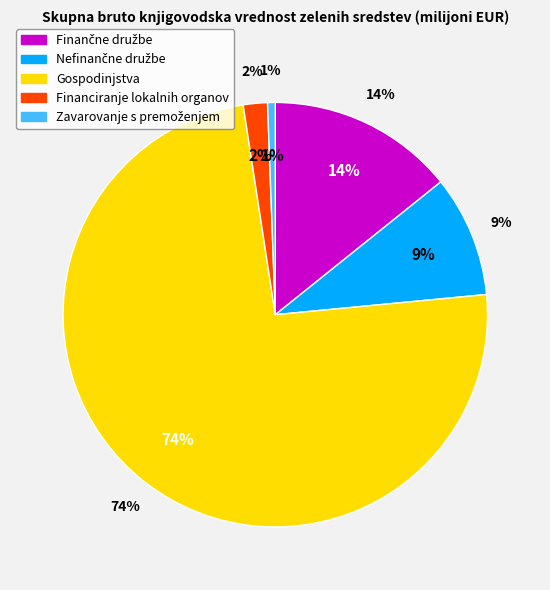

Rank the categories by value from lowest to highest.

Zavarovanje s premoženjem, Financiranje lokalnih organov, Nefinančne družbe, Finančne družbe, Gospodinjstva